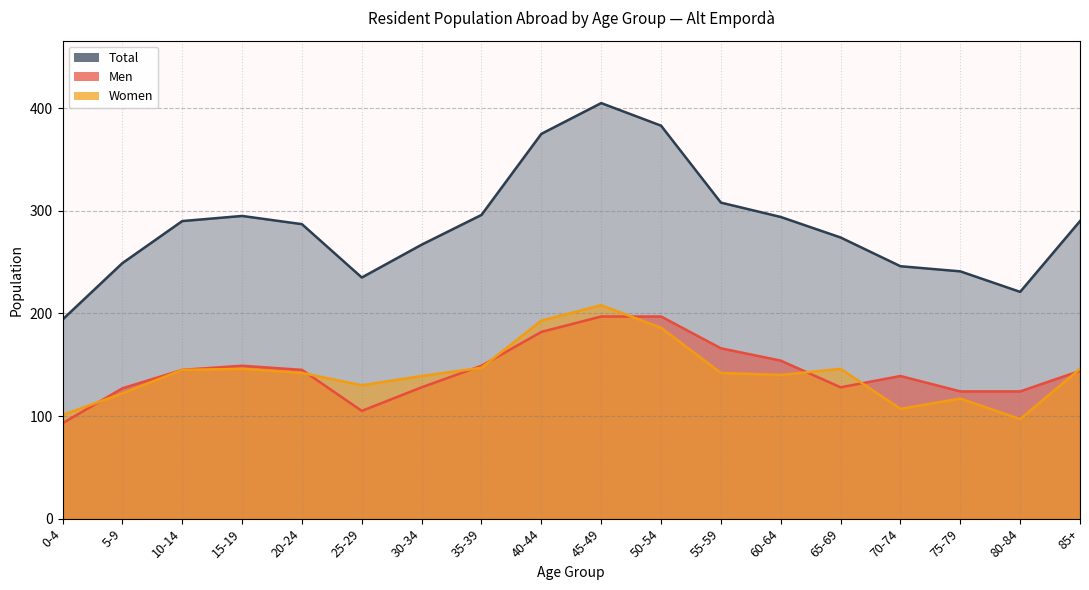

Which series has the largest range (max minus min)?

Total